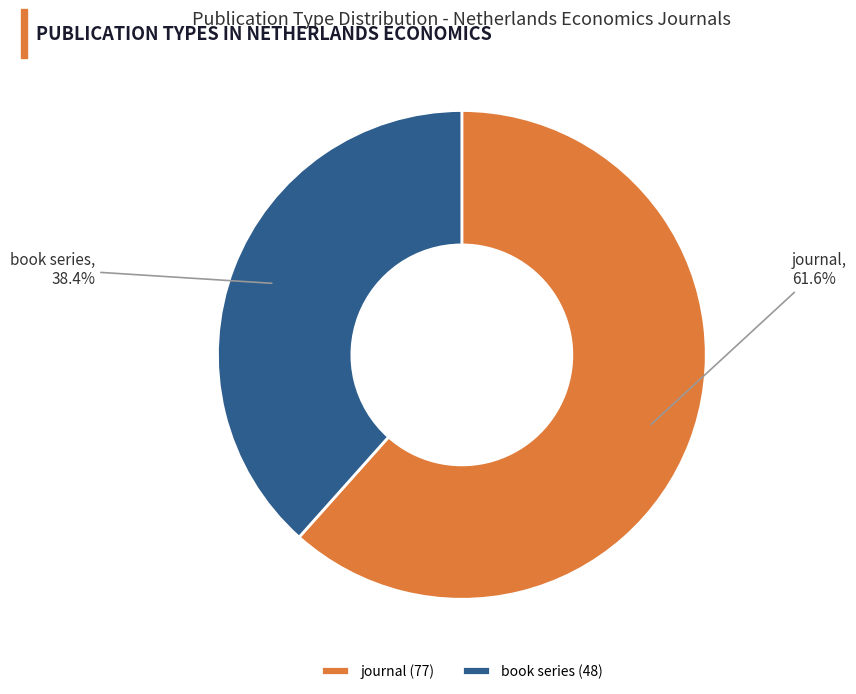

Count the number of slices in the pie.

2